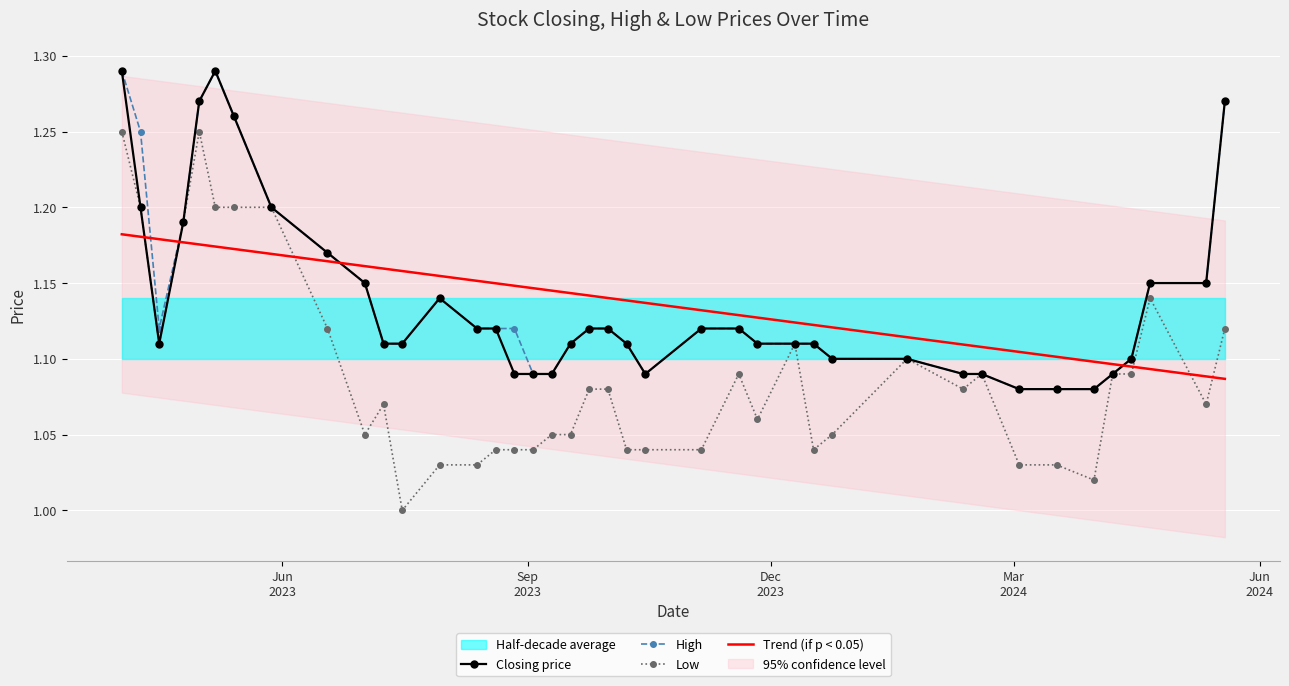

Which series has the widest spread of values?

Low